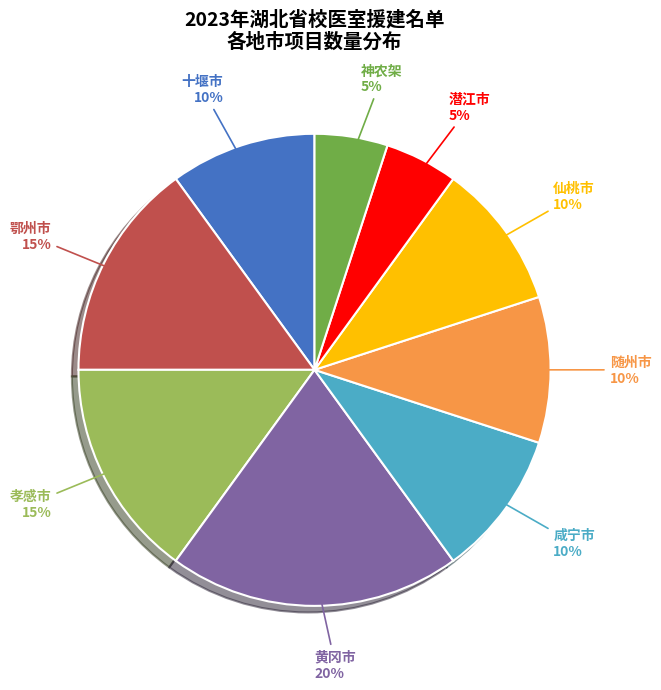

Is the sum of 神农架 and 潜江市 greater than half?

No